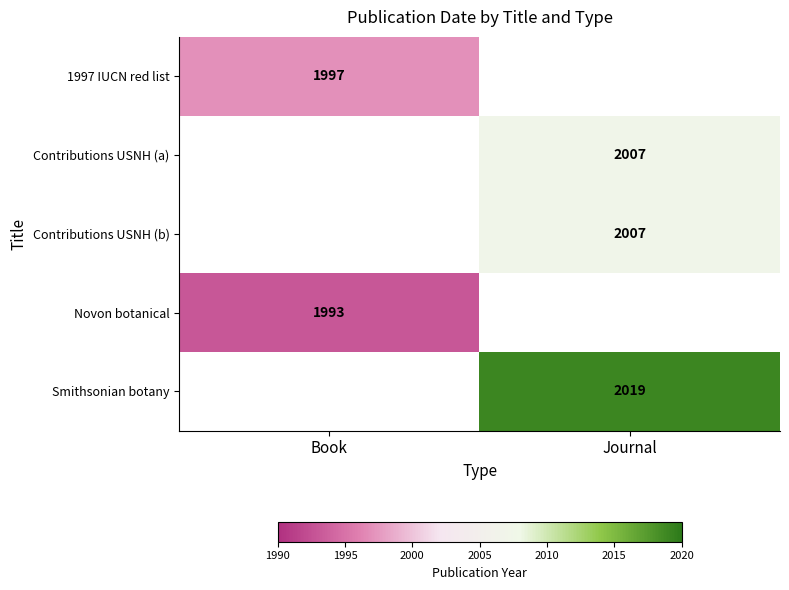

The value of Contributions USNH (b) at Journal is 2007. True or false?

True